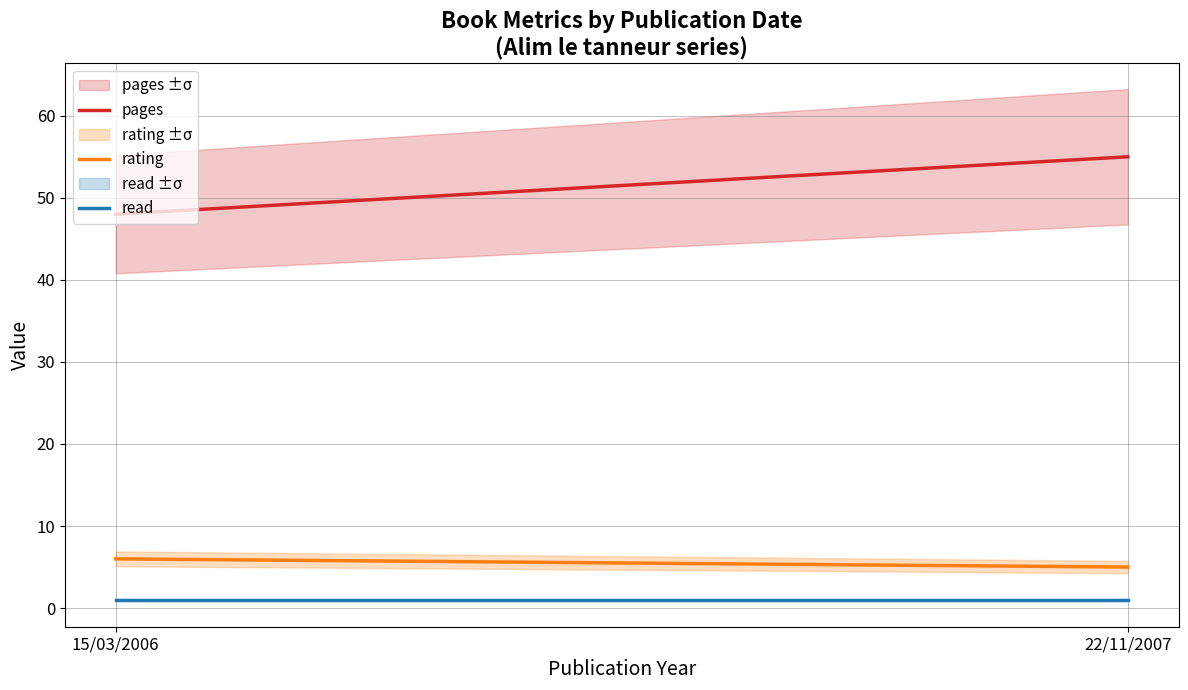

What is the label of the 2nd point from the left?

22/11/2007